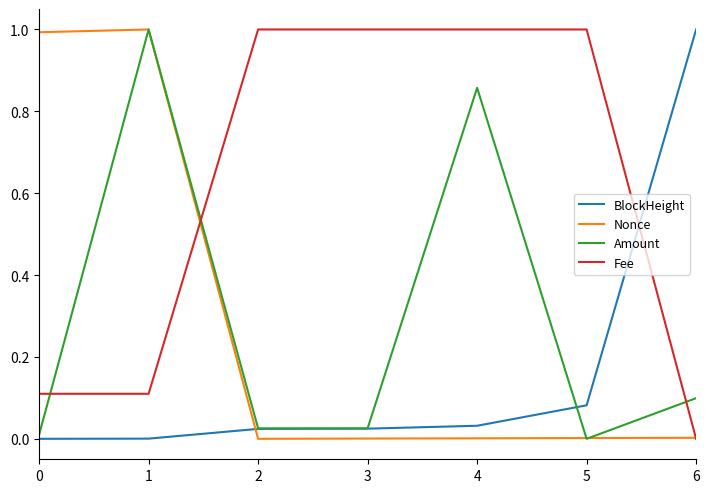

What is the maximum value for Fee?

1.0